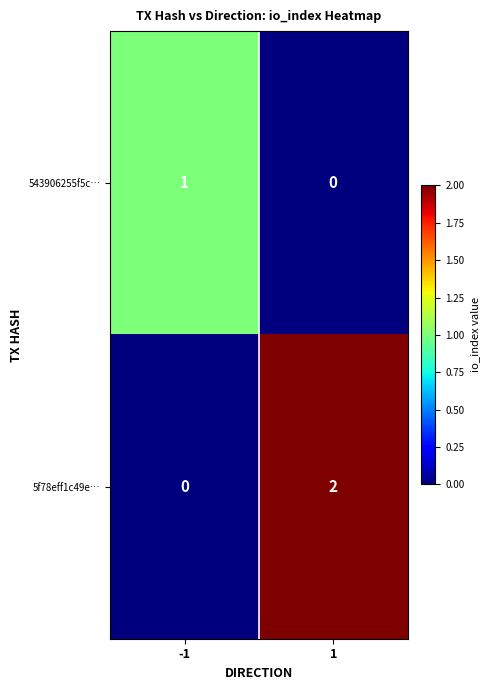

Is it true that 5f78eff1c49e… equals 2 at 1?

True